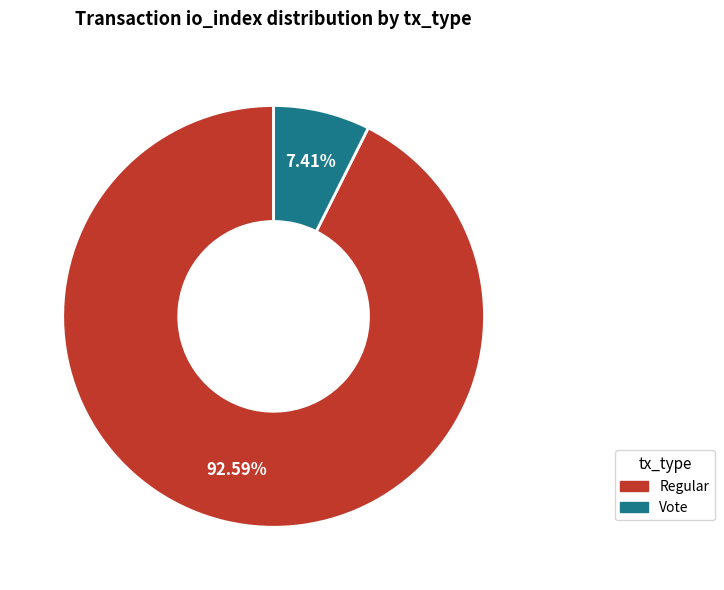

Is there a majority slice in this chart?

Yes